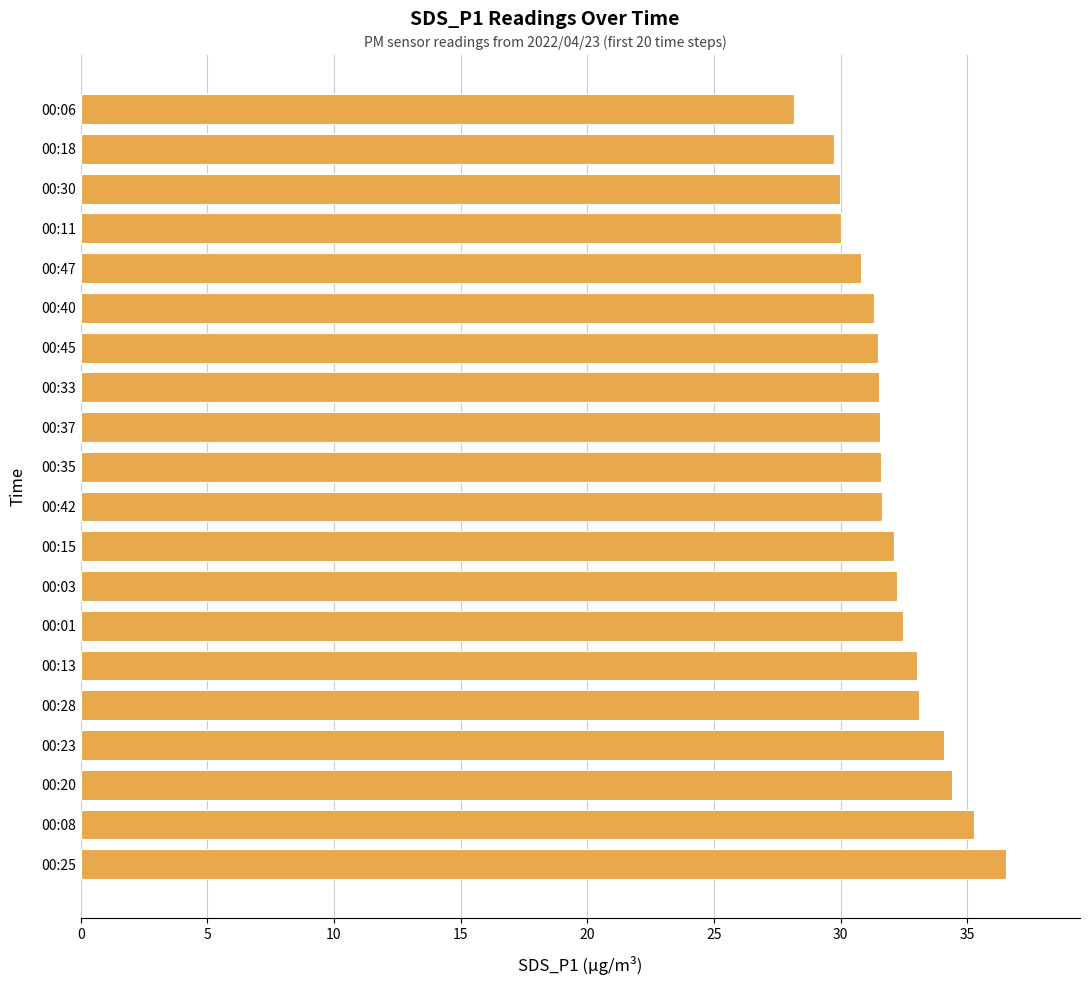

What is the sum of all values?

641.0